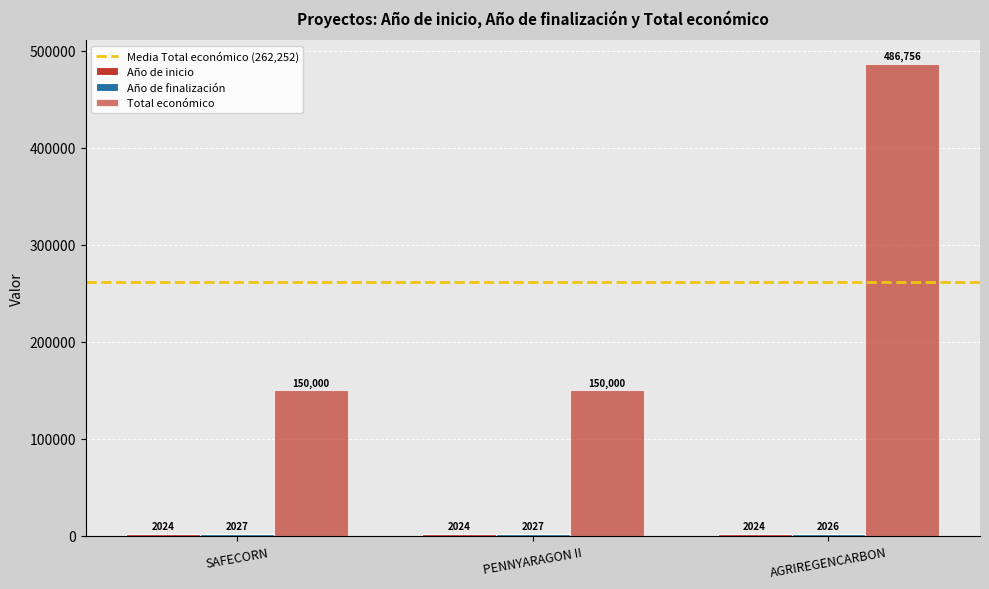

The value of Año de finalización at SAFECORN is 2027. True or false?

True